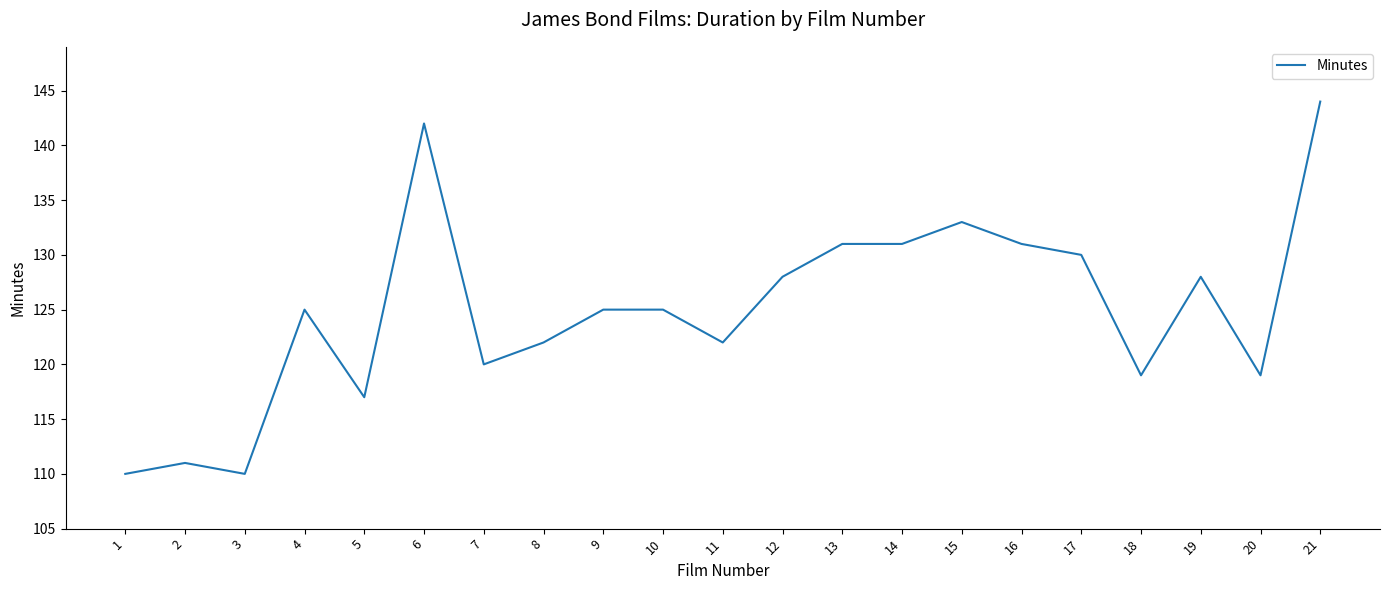

What is the difference between the maximum and minimum values?

34